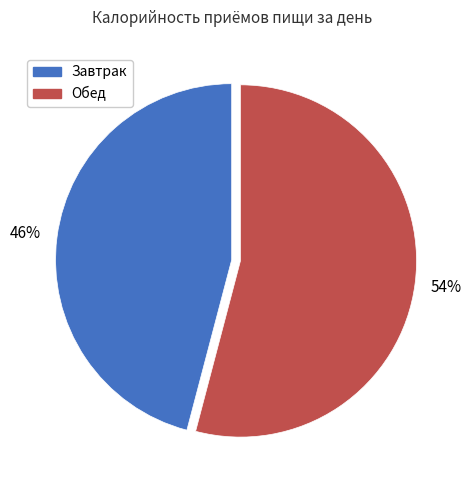

What is the largest slice in the pie chart?

Обед